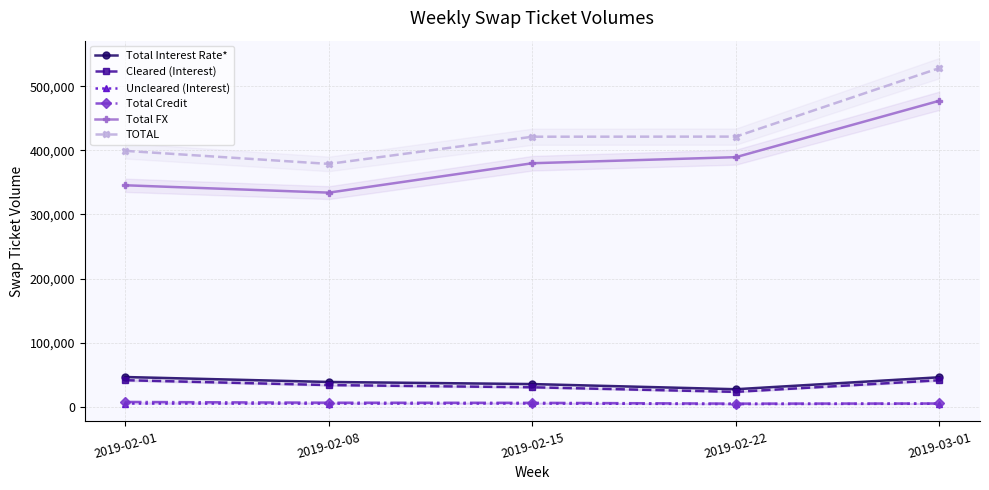

What is the sum of all Cleared (Interest) values?

169836